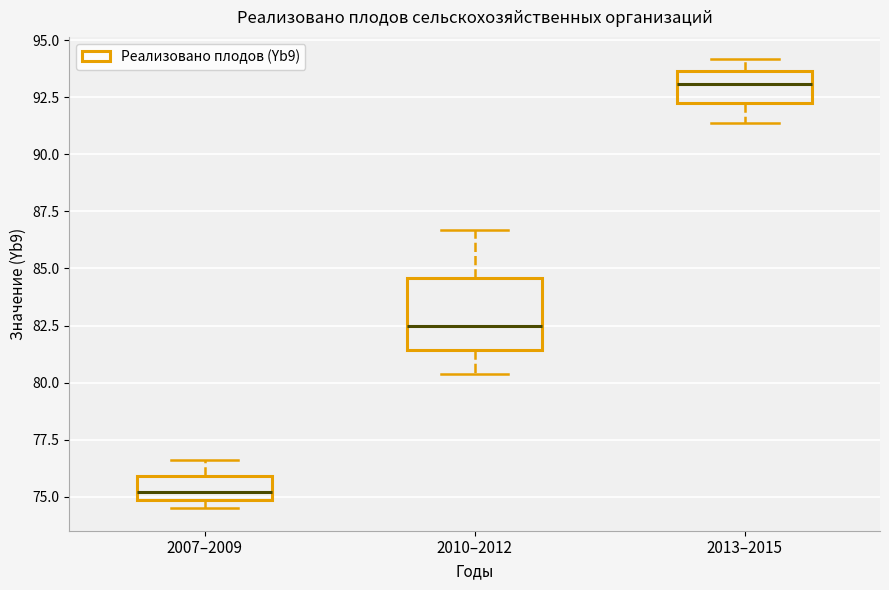

Where is the lower edge of the box for 2010–2012 on the y-axis? The values are not printed on the chart, so give them approximately, as read against the axis.

81.5